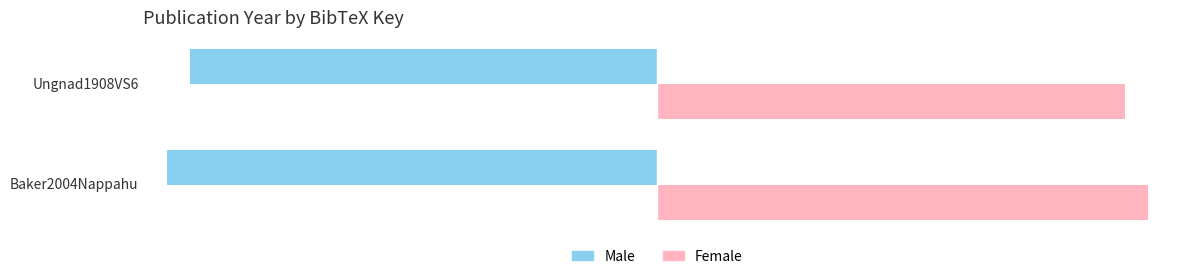

The value of Male at Ungnad1908VS6 is -1908. True or false?

True